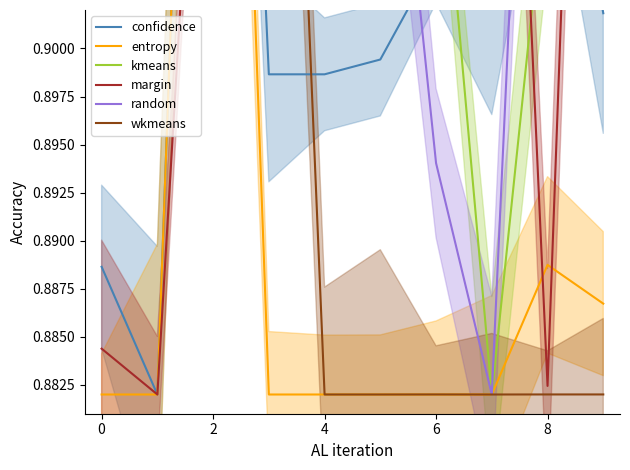

How many series are shown in this chart?

6